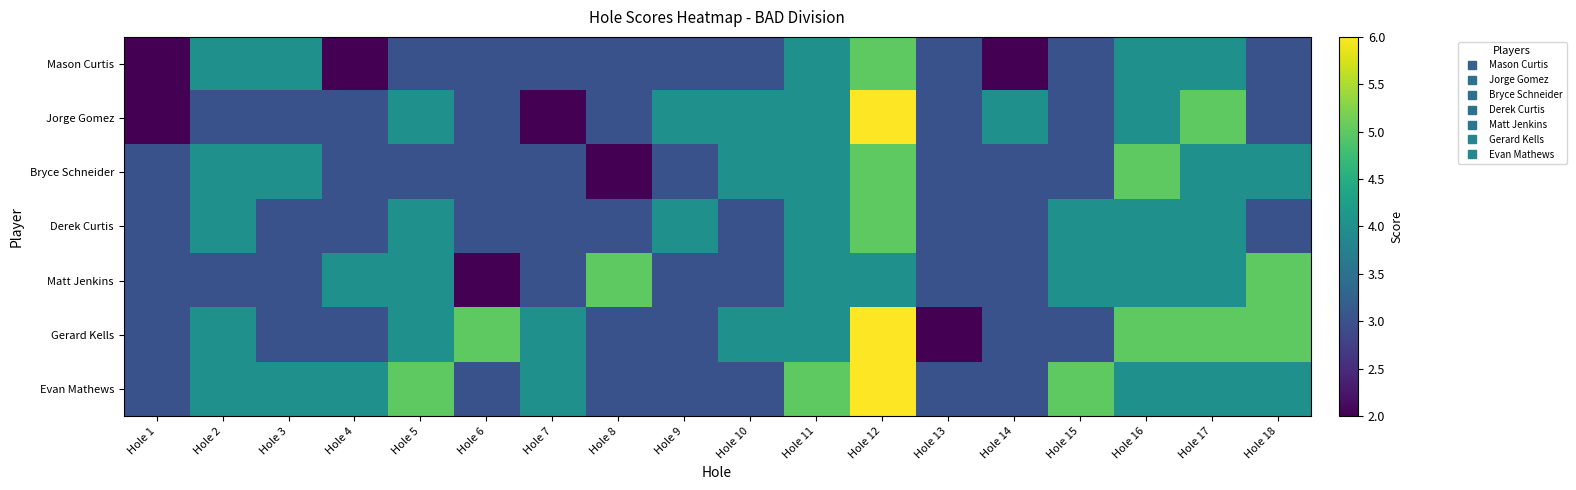

Between Hole 3 and Hole 5, which series saw the biggest shift?

Mason Curtis